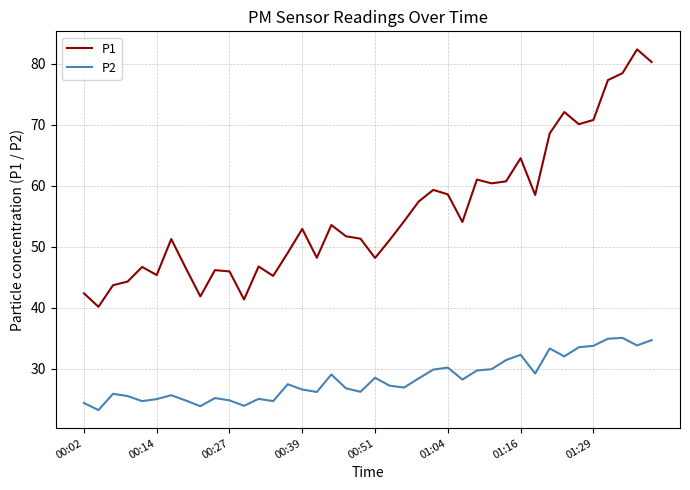

What is the maximum value for P1?

82.4